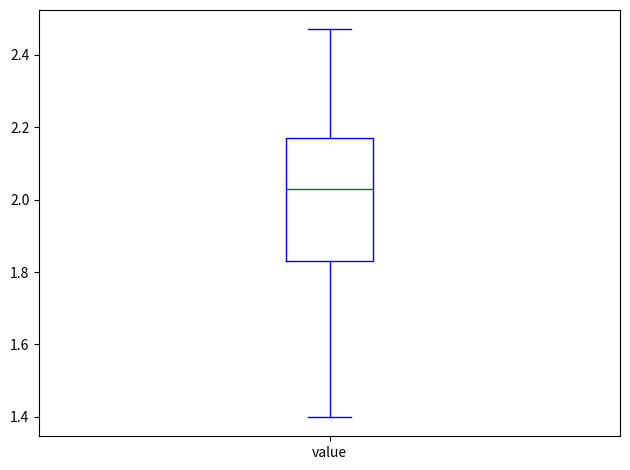

Where does the upper whisker of the box for value end on the y-axis? The values are not printed on the chart, so give them approximately, as read against the axis.

2.48